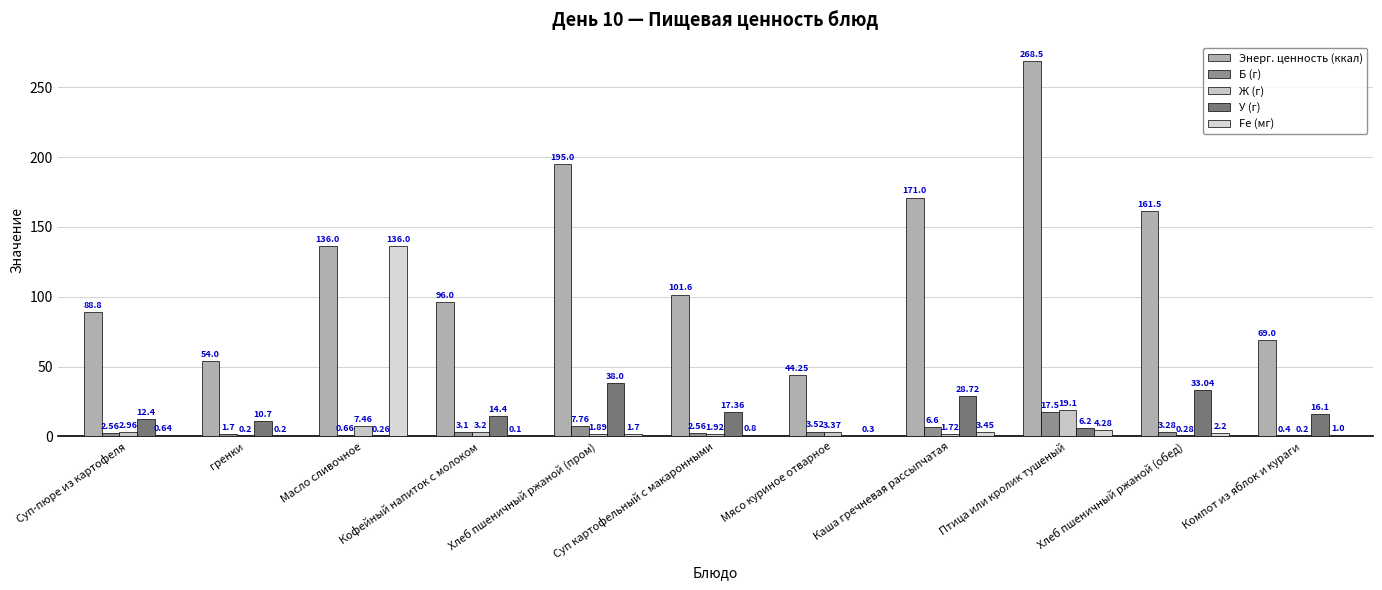

Reading right to left, transcribe all the data shown in this chart.

Энерг. ценность (ккал): 69.0	161.5	268.5	171.0	44.2	101.6	195.0	96.0	136.0	54.0	88.8
Б (г): 0.4	3.3	17.5	6.6	3.5	2.6	7.8	3.1	0.7	1.7	2.6
Ж (г): 0.2	0.3	19.1	1.7	3.4	1.9	1.9	3.2	7.5	0.2	3.0
У (г): 16.1	33.0	6.2	28.7	0.0	17.4	38.0	14.4	0.3	10.7	12.4
Fe (мг): 1.0	2.2	4.3	3.5	0.3	0.8	1.7	0.1	136.0	0.2	0.6